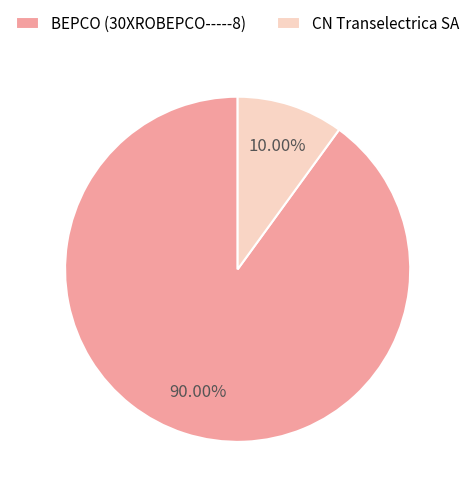

Which slice is the largest?

BEPCO (30XROBEPCO-----8)